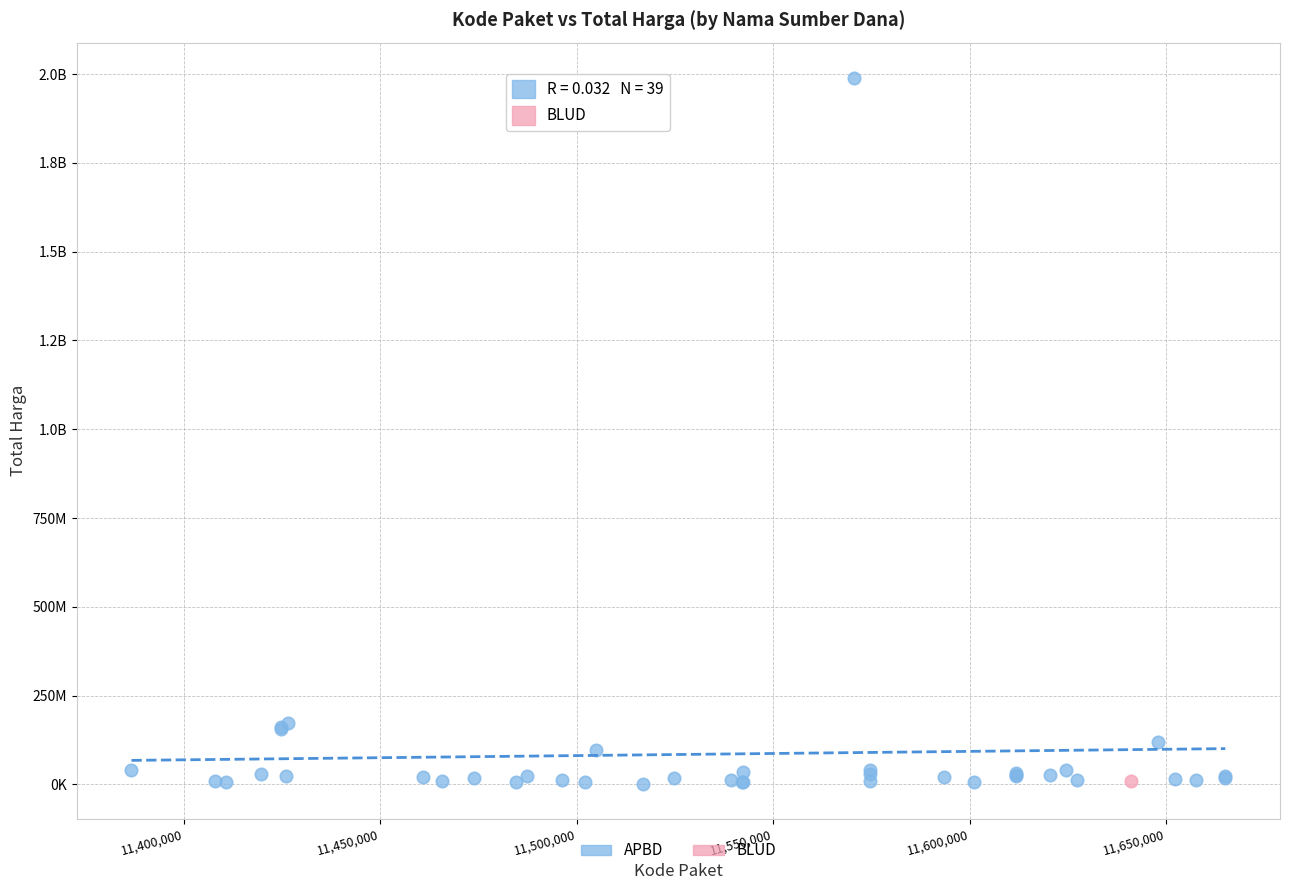

What are all the series names shown in the legend?

APBD, BLUD